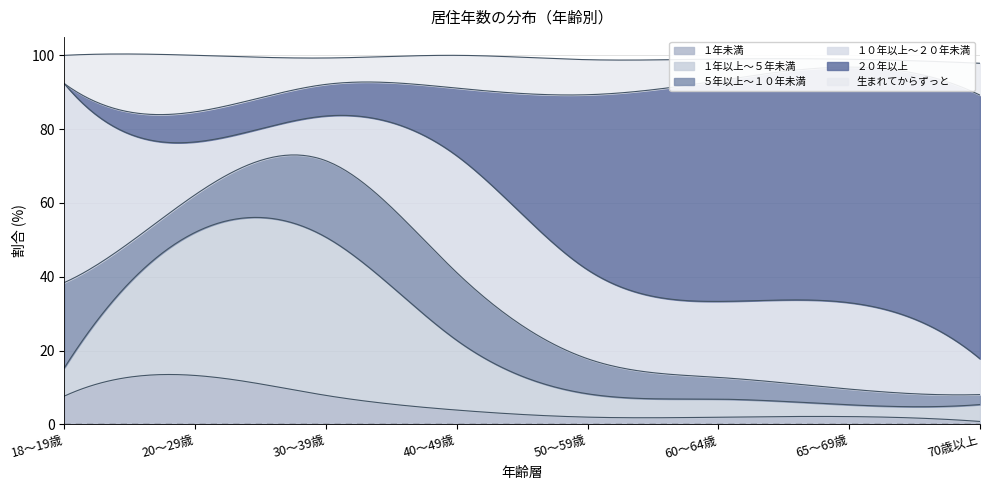

Between which two adjacent categories do １年未満 and ２０年以上 first intersect?

20～29歳 and 30～39歳